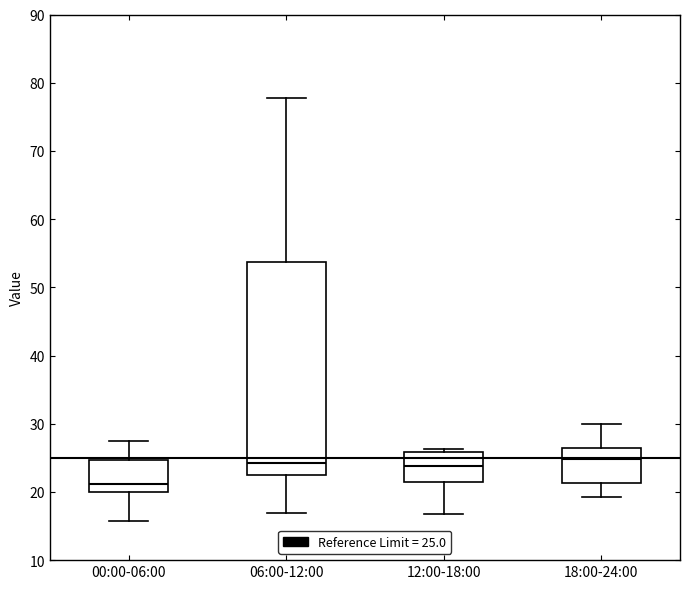

Reading left to right, read every box against the y-axis: the position of its median line, the range the box covers, and the ends of its whiskers. The values are not printed on the chart, so give them approximately, as read against the axis.

00:00-06:00: median 21, box 20 to 25, whiskers 16 to 28
06:00-12:00: median 24, box 22 to 54, whiskers 17 to 78
12:00-18:00: median 24, box 21 to 26, whiskers 17 to 26 (just above the box's upper edge)
18:00-24:00: median 25, box 21 to 26, whiskers 19 to 30